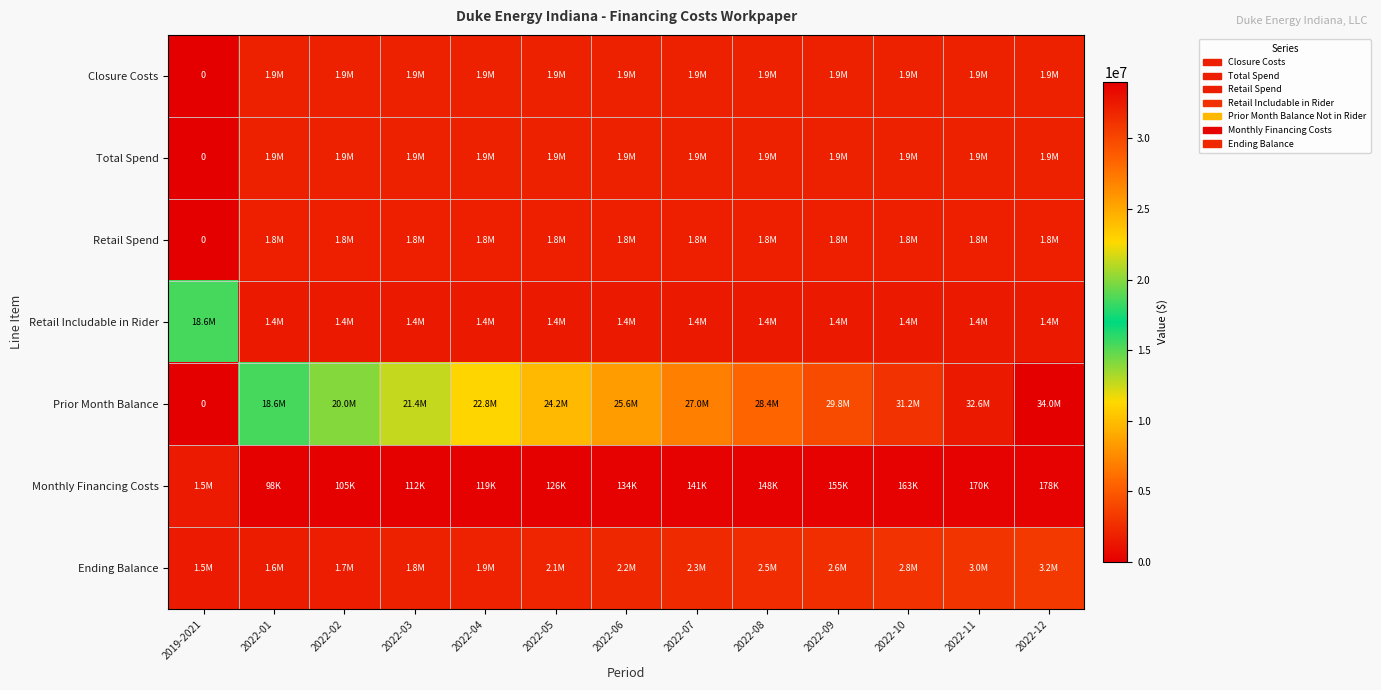

List the series in order of their peak value, highest first.

Prior Month Balance, Retail Includable in Rider, Ending Balance, Closure Costs, Total Spend, Retail Spend, Monthly Financing Costs